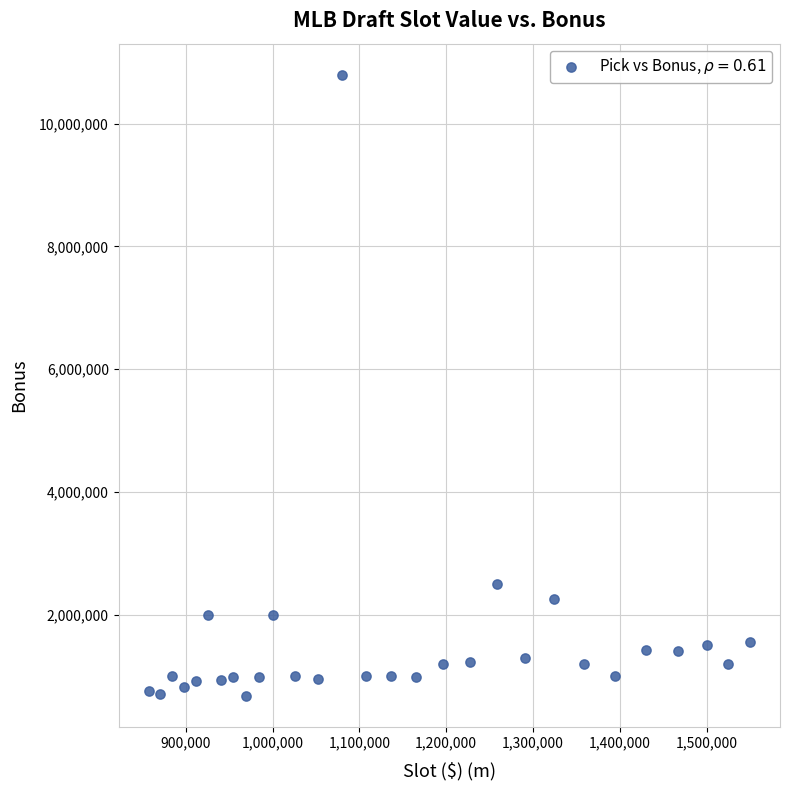

What is the range of Y values (max minus min)?

10118210